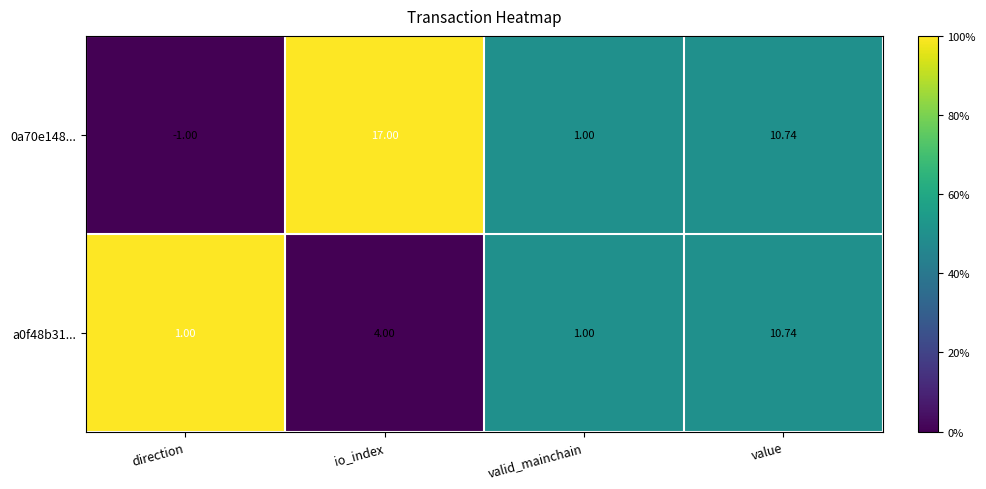

List the labels in order of 0a70e148... value, largest first.

io_index, value, valid_mainchain, direction